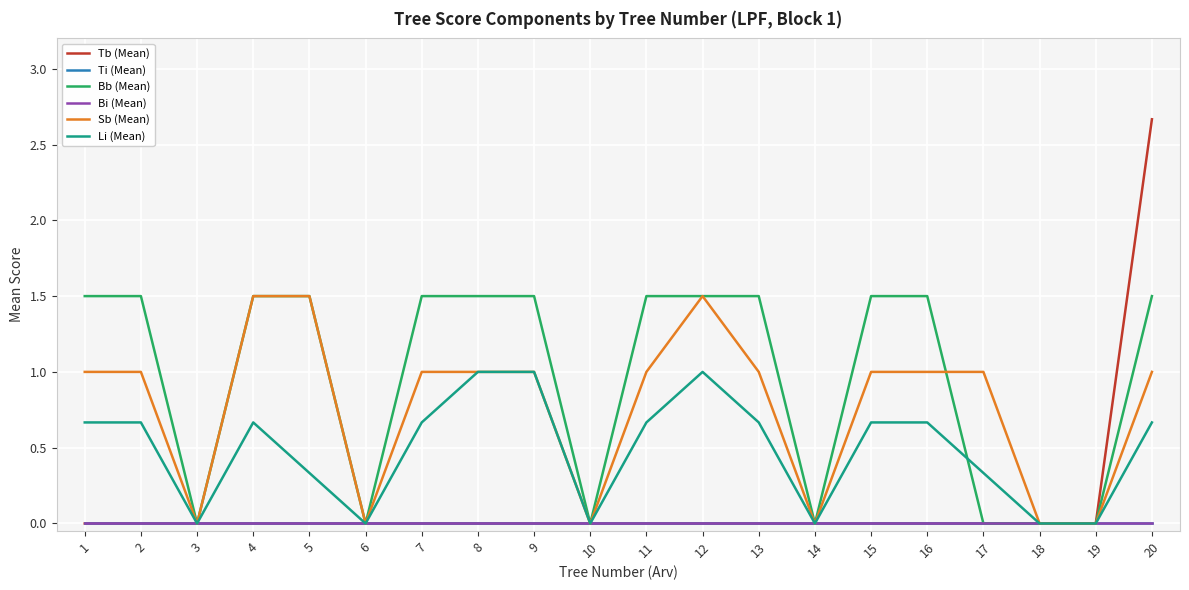

True or false: Bi (Mean) and Bb (Mean) cross at least once.

False